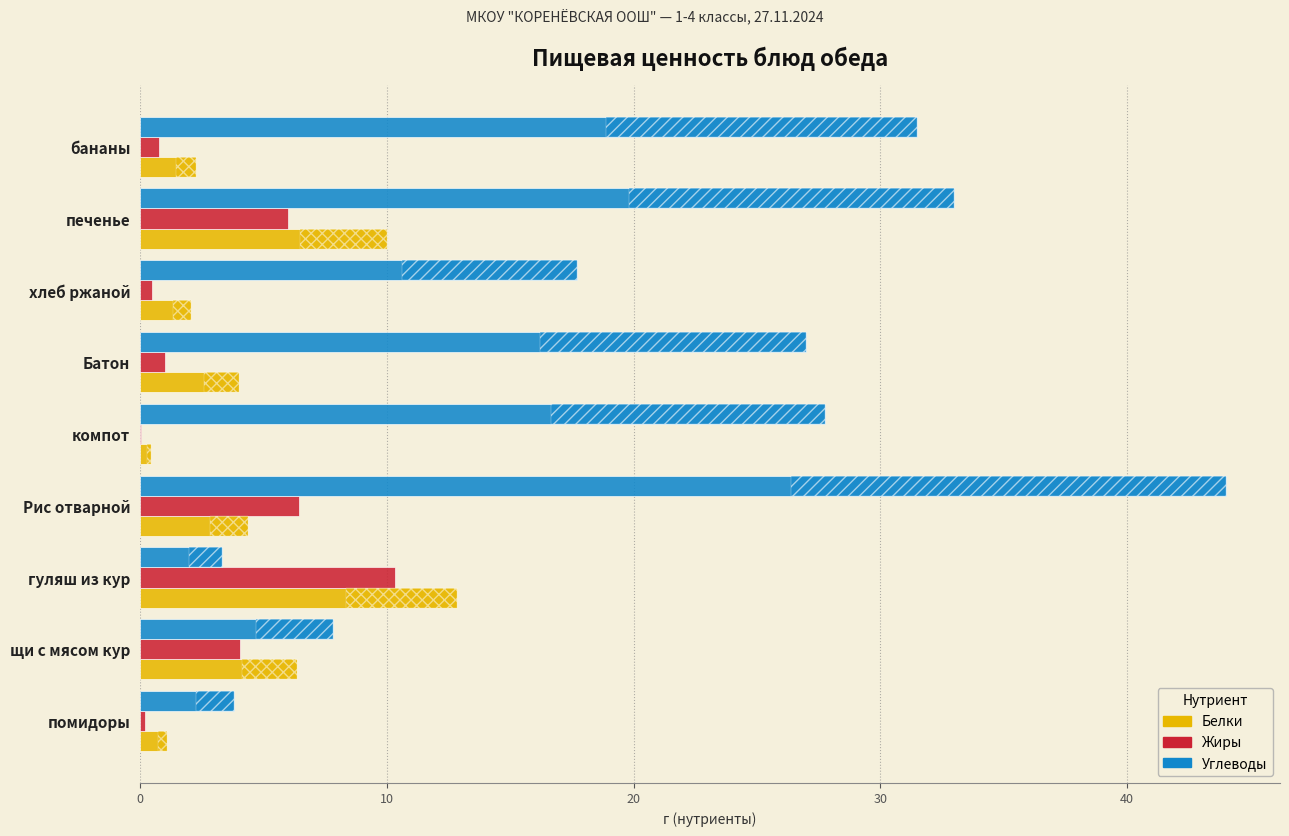

True or false: Белки has a value of 5.4 at Батон.

False